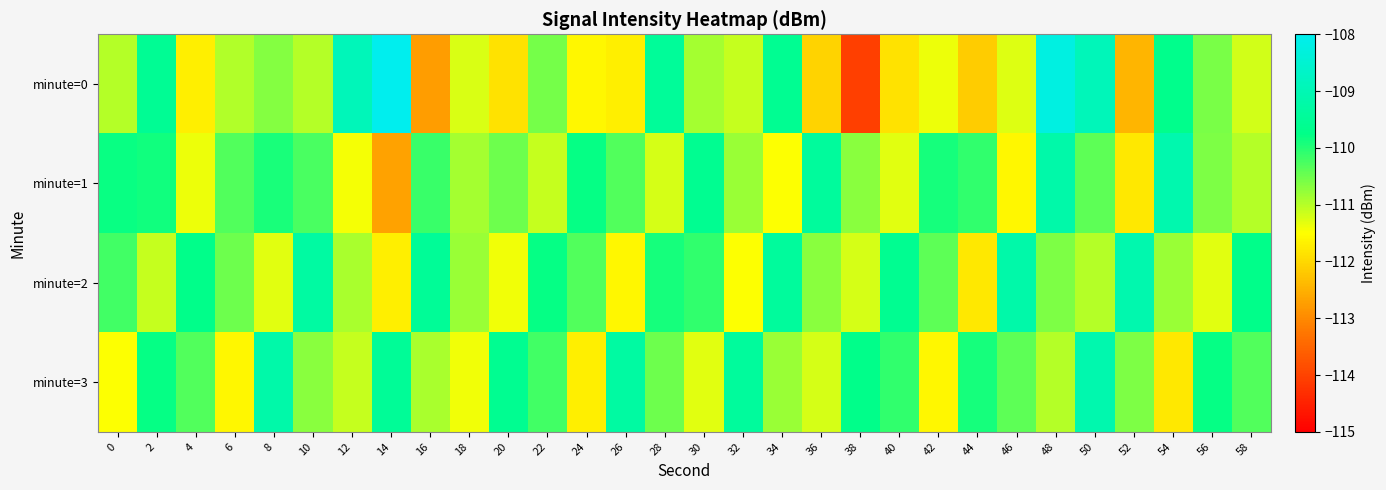

Rank the series by their maximum value, from highest to lowest.

minute=0, minute=1, minute=2, minute=3